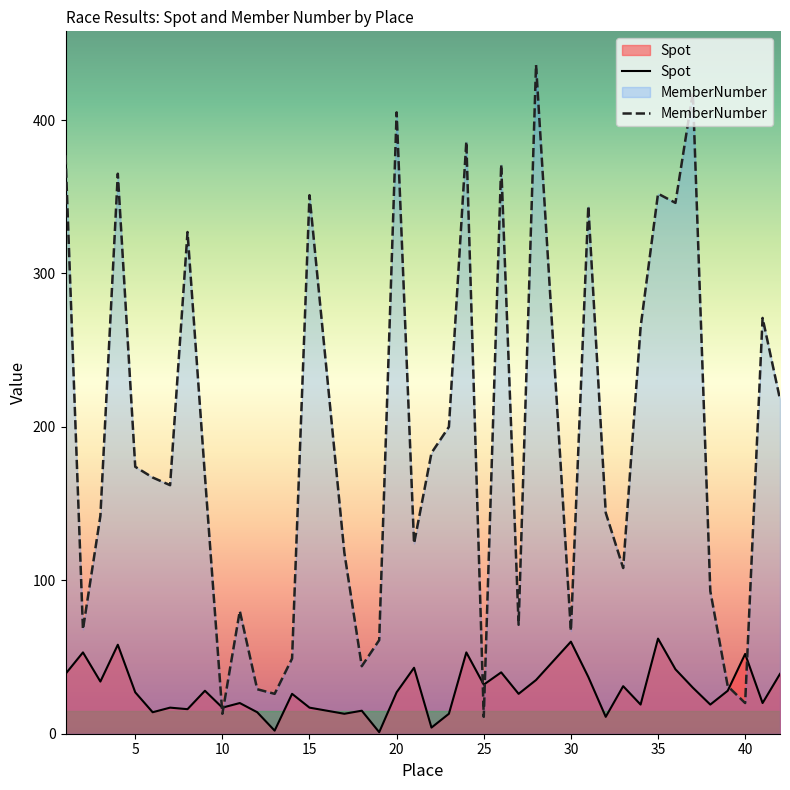

What is the highest value of the MemberNumber series?

436